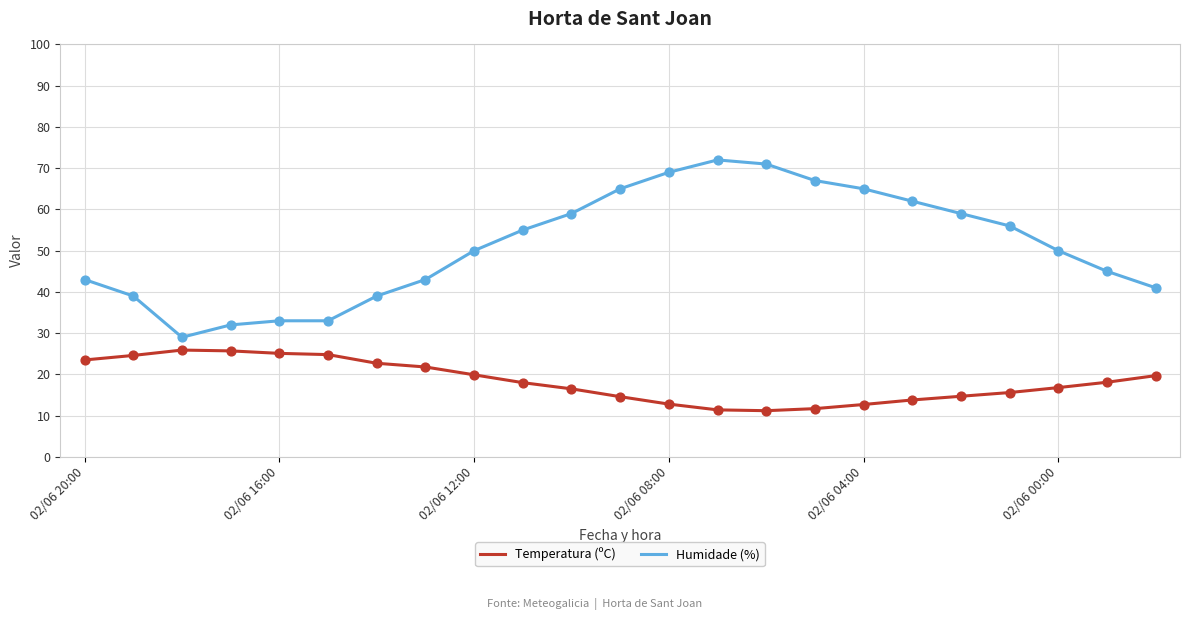

Which series has the largest total across all categories?

Humidade (%)